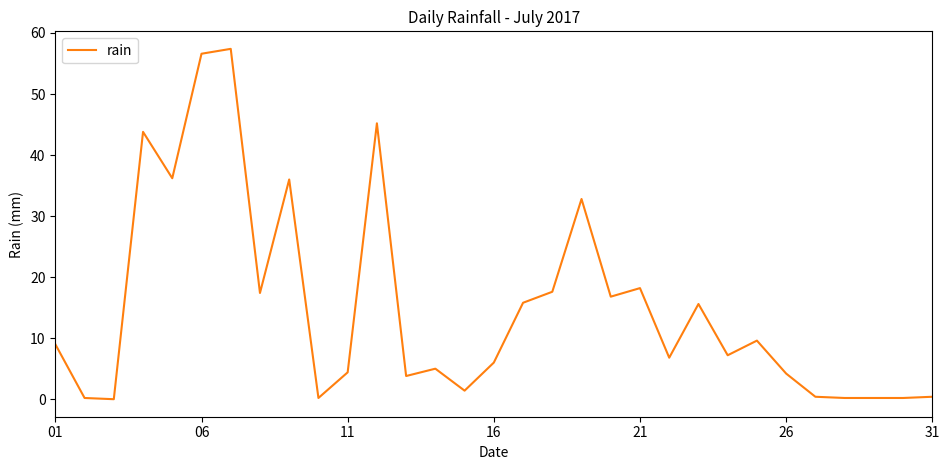

What is the difference between the maximum and minimum values?

57.4